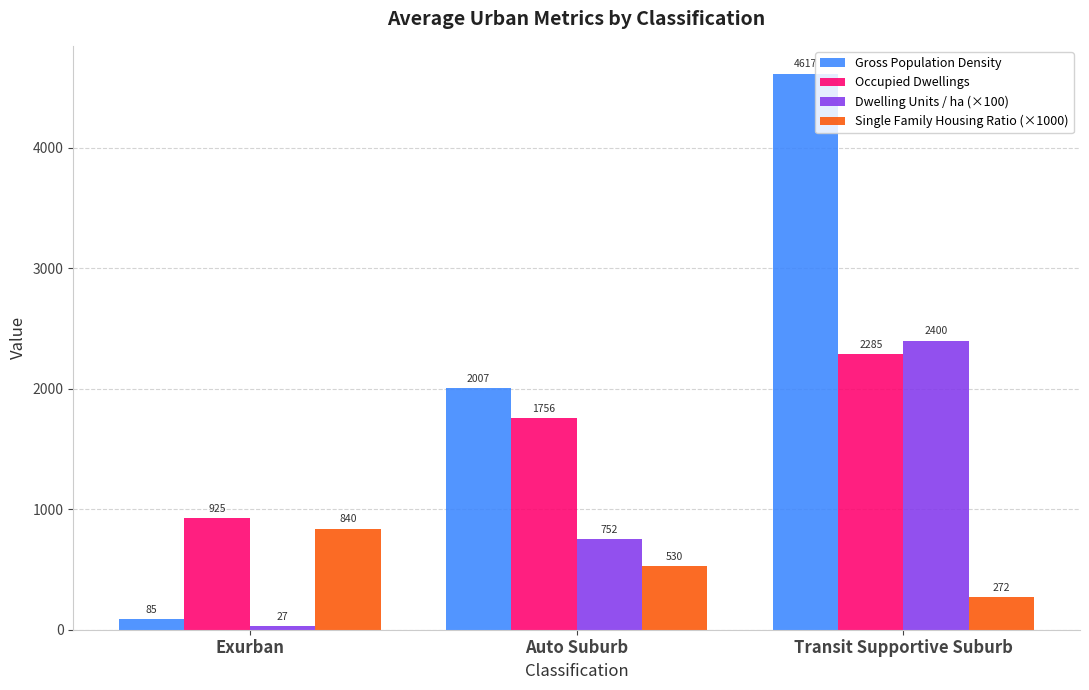

Is the value of Dwelling Units / ha (×100) at Transit Supportive Suburb greater than the value of Single Family Housing Ratio (×1000) at Exurban?

Yes